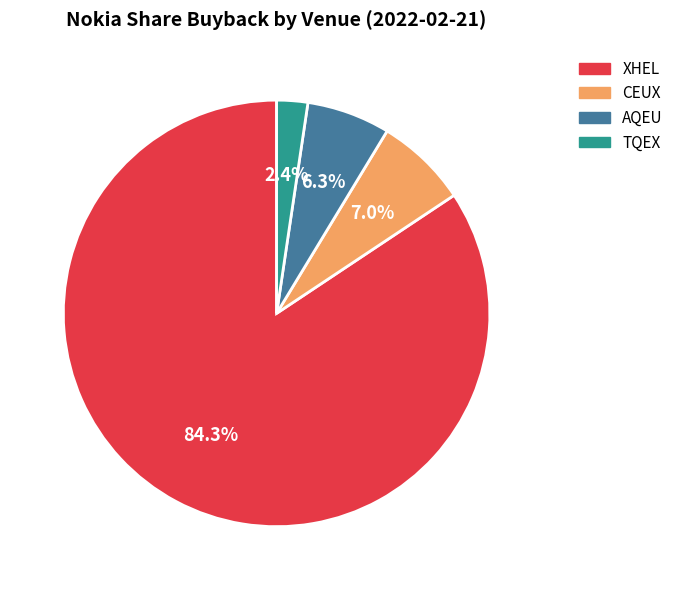

To the nearest percent, what is the combined percentage of XHEL and CEUX?

91%